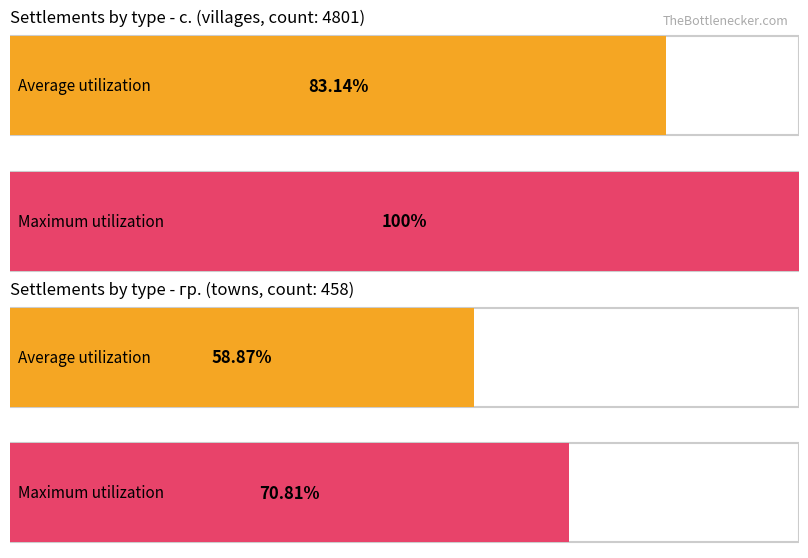

Is it true that BG4 equals 19 at обл. Търговище?

False